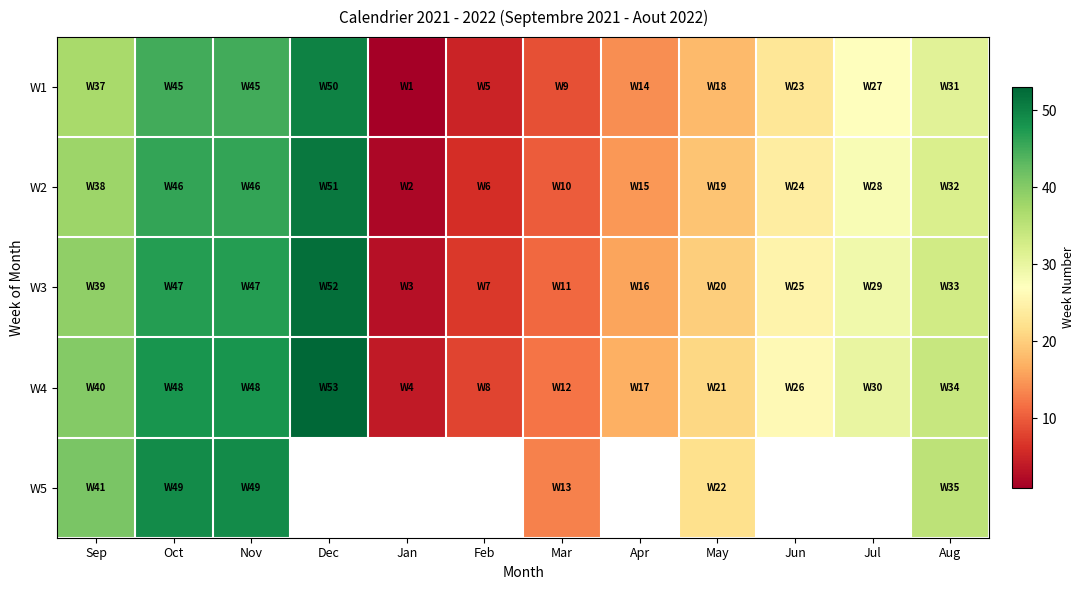

What is the difference between the maximum and minimum values in the W3 series?

49.0